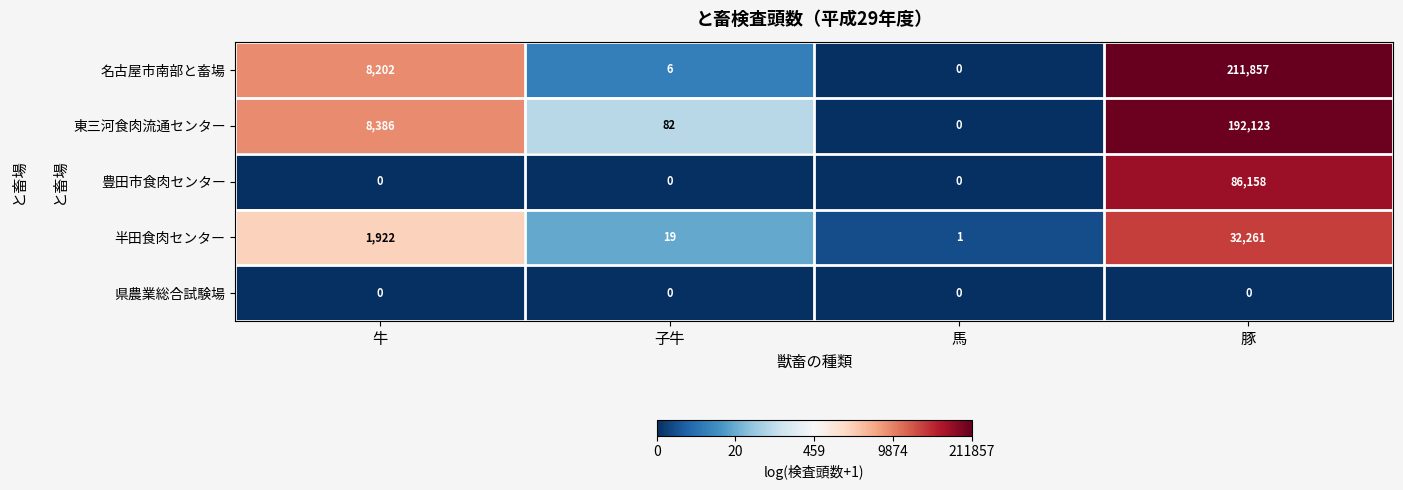

Reading left to right, what are all the values shown in this chart?

名古屋市南部と畜場: 8202	6	0	211857
東三河食肉流通センター: 8386	82	0	192123
豊田市食肉センター: 0	0	0	86158
半田食肉センター: 1922	19	1	32261
県農業総合試験場: 0	0	0	0